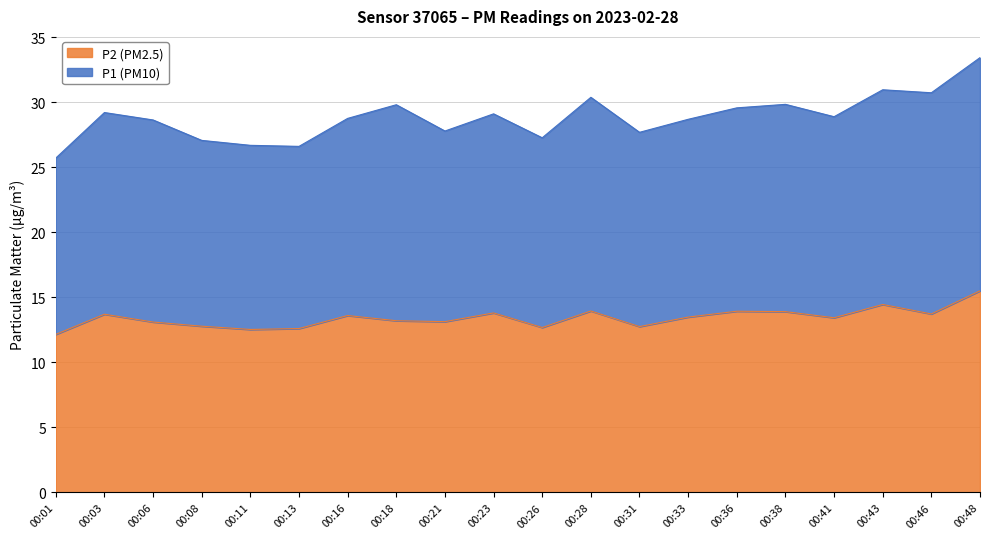

Which category has the highest value across all series?

00:48